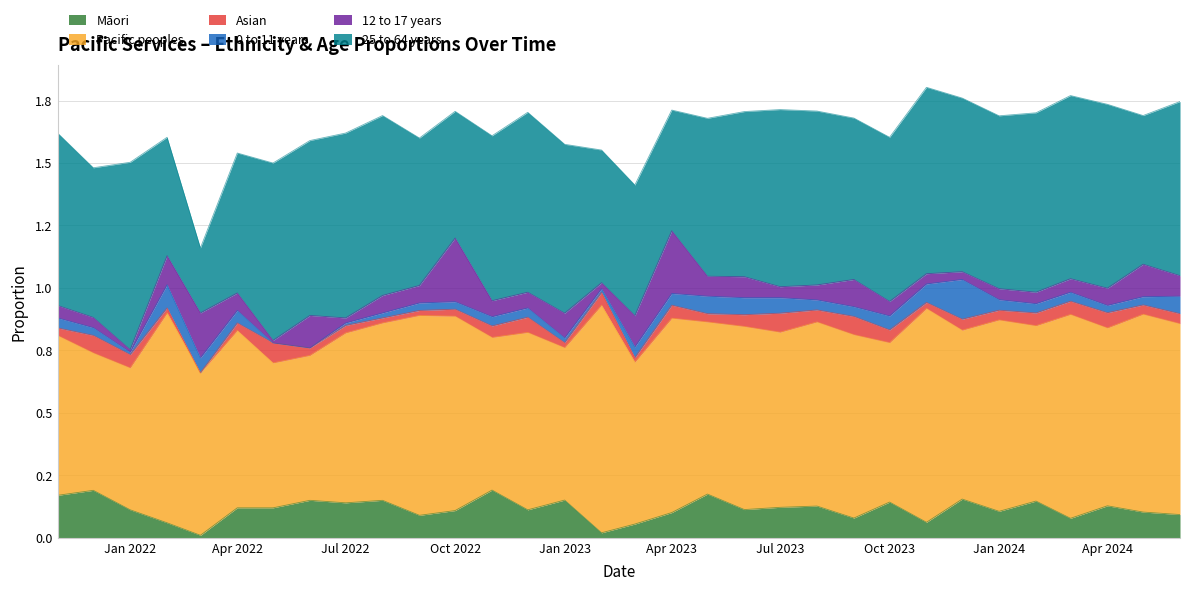

The value of Asian at 2023-07-01 is 0.0. True or false?

False